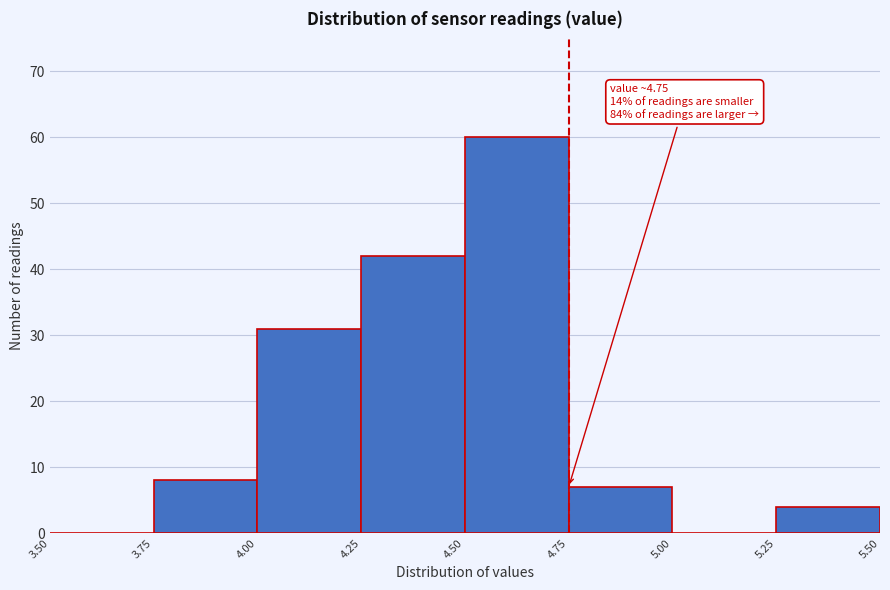

Over which range of the x-axis is the bar tallest?

4.50 to 4.75